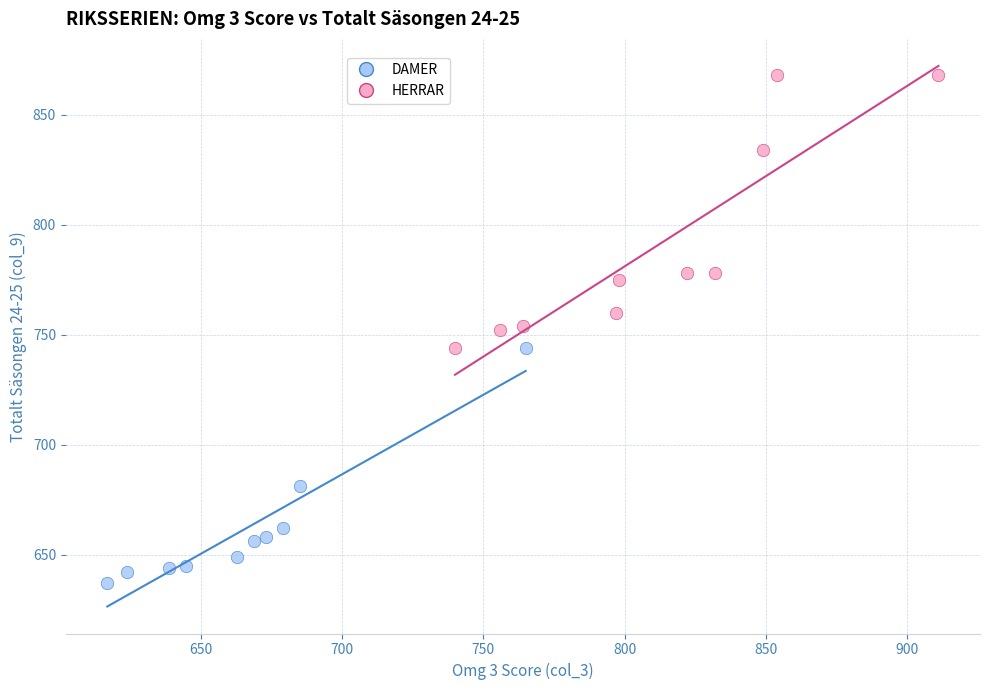

Which series has the widest spread of Y values?

HERRAR